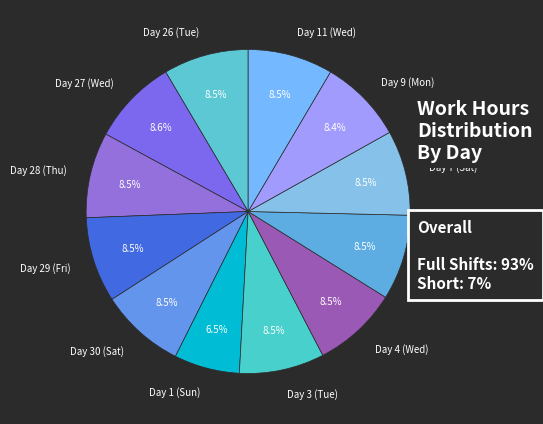

Which slice is the smallest?

Day 1 (Sun)